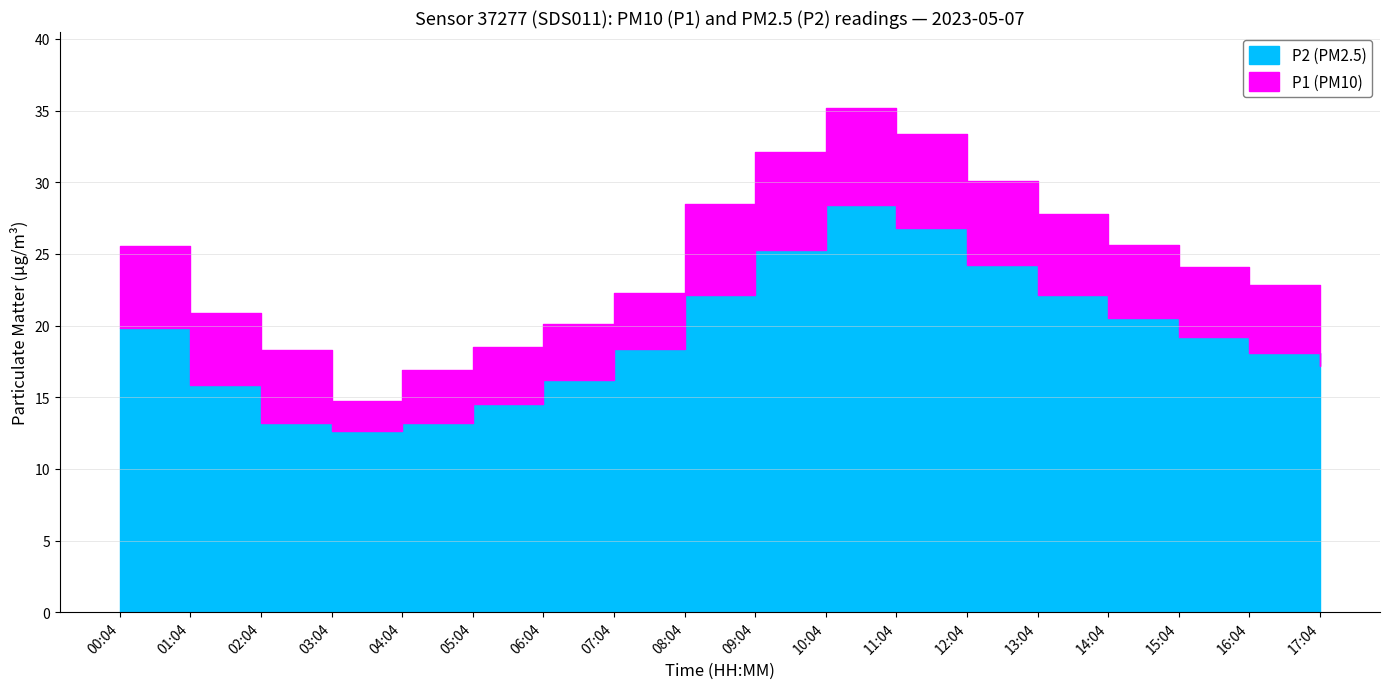

True or false: P2 has more than 1 interior local peaks.

False